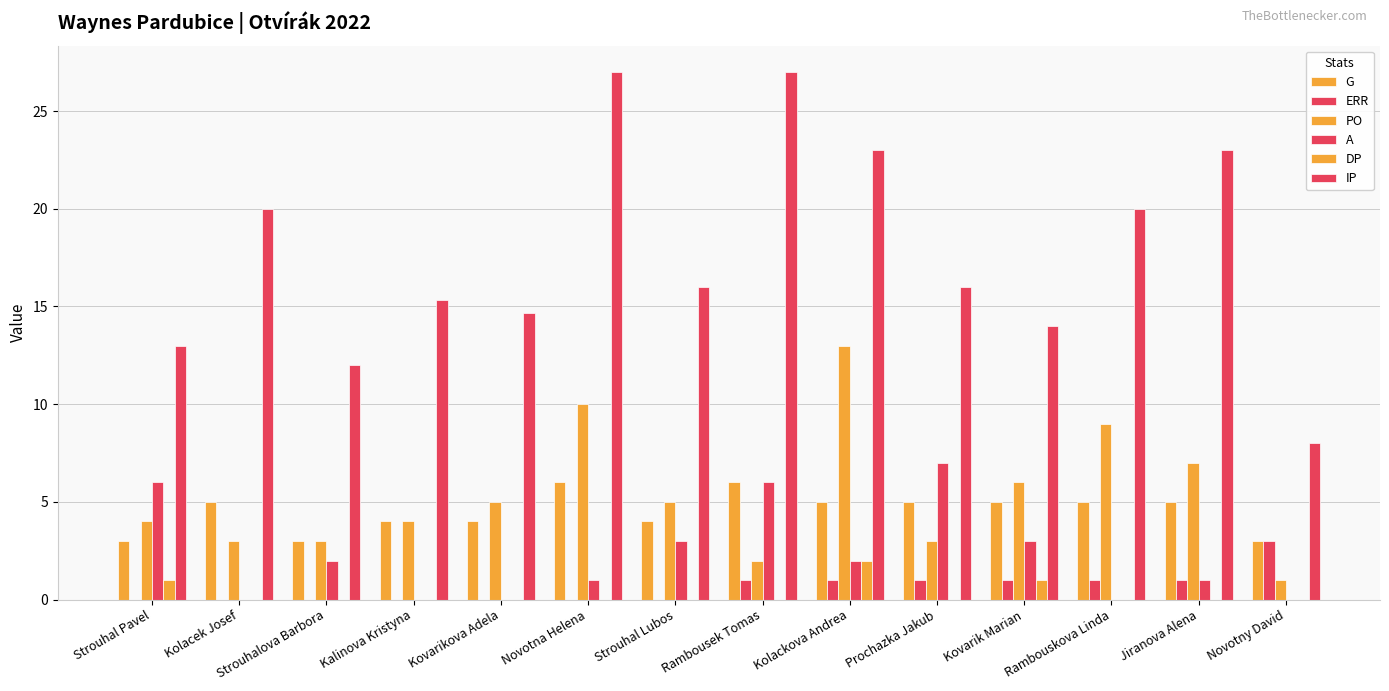

Where is PO nearest to the value 7?

Jiranova Alena